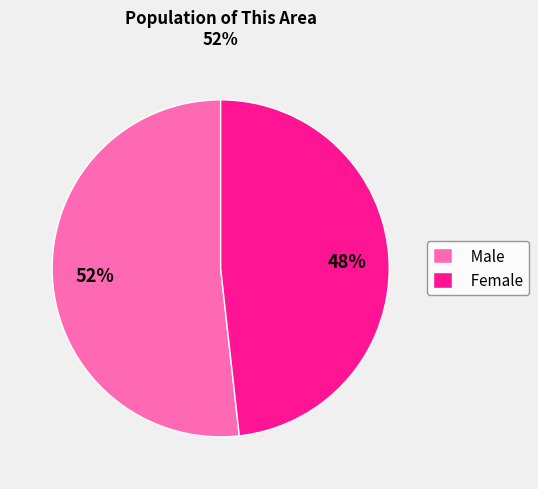

What is the smallest slice in the pie chart?

Female